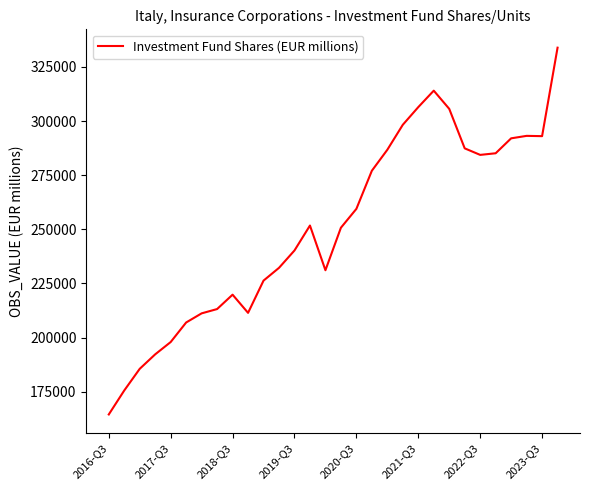

What is the greatest value displayed?

333866